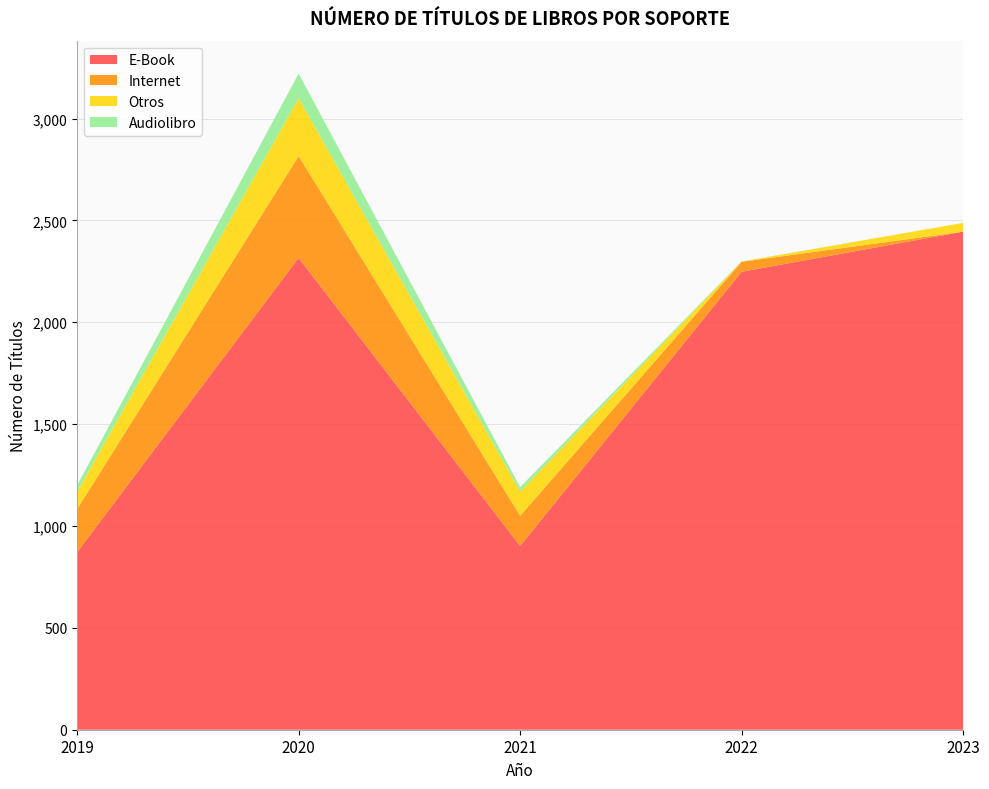

Reading right to left, transcribe all the data shown in this chart.

E-Book: 2023=2445	2022=2248	2021=902	2020=2316	2019=872
Internet: 2023=0	2022=49	2021=148	2020=500	2019=211
Otros: 2023=43	2022=1	2021=119	2020=284	2019=85
Audiolibro: 2023=0	2022=1	2021=22	2020=121	2019=32